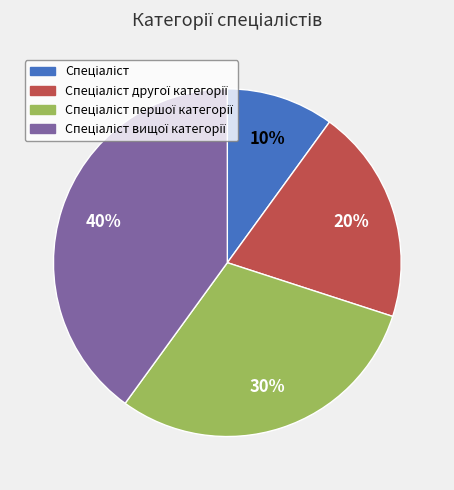

Is there any slice that represents more than half of the pie?

No